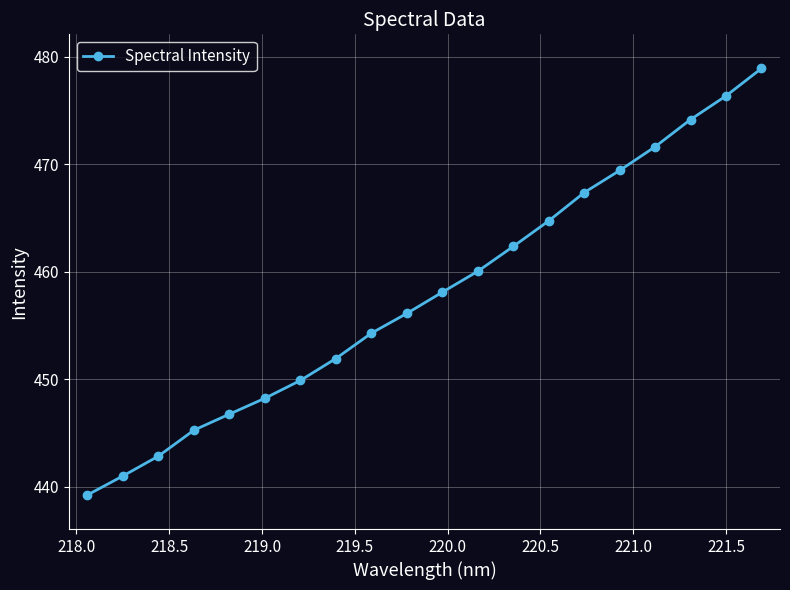

What is the value of the 13th point from the left?

462.3